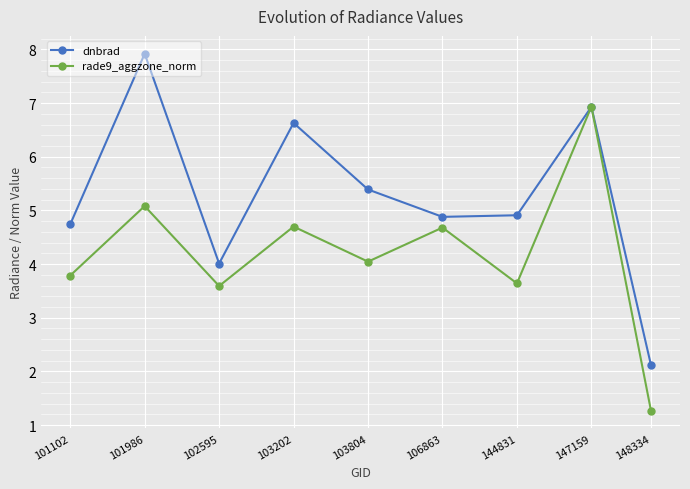

Is it true that dnbrad equals 2.5 at 101102?

False